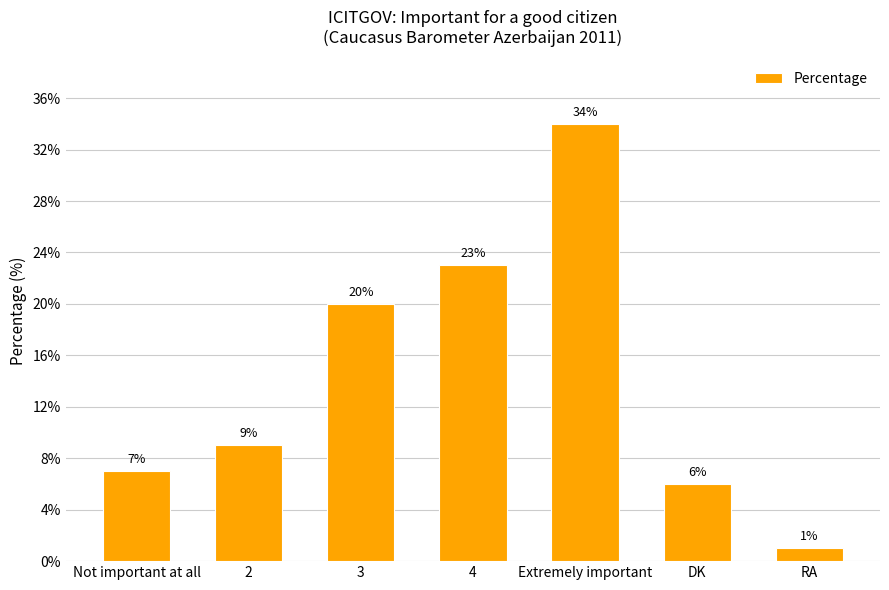

What is the ratio of the value at Not important at all to the value at RA?

7.0